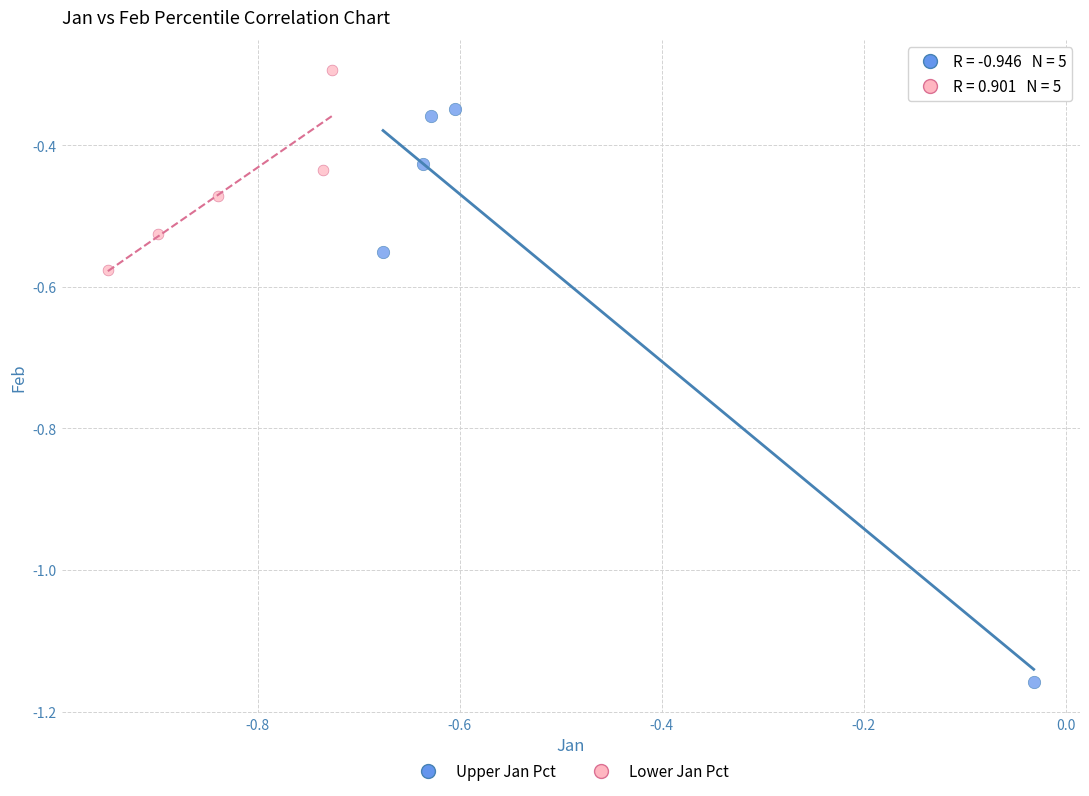

Which series has the largest Y range (max minus min)?

Upper Jan Pct